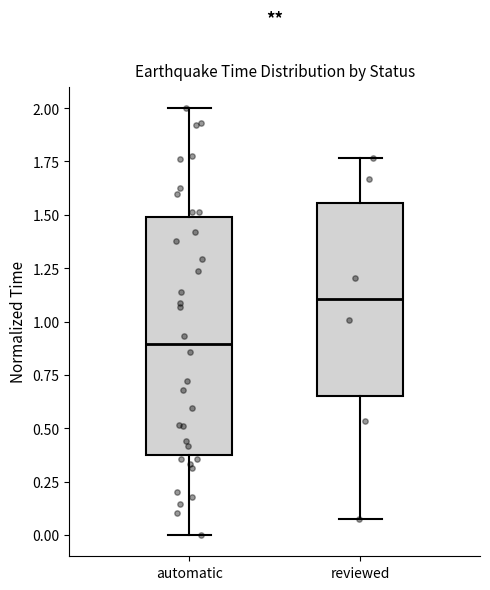

Reading left to right, read every box against the y-axis: the position of its median line, the range the box covers, and the ends of its whiskers. The values are not printed on the chart, so give them approximately, as read against the axis.

automatic: median 0.90, box 0.35 to 1.50, whiskers 0.00 to 2.00
reviewed: median 1.10, box 0.65 to 1.55, whiskers 0.10 to 1.75